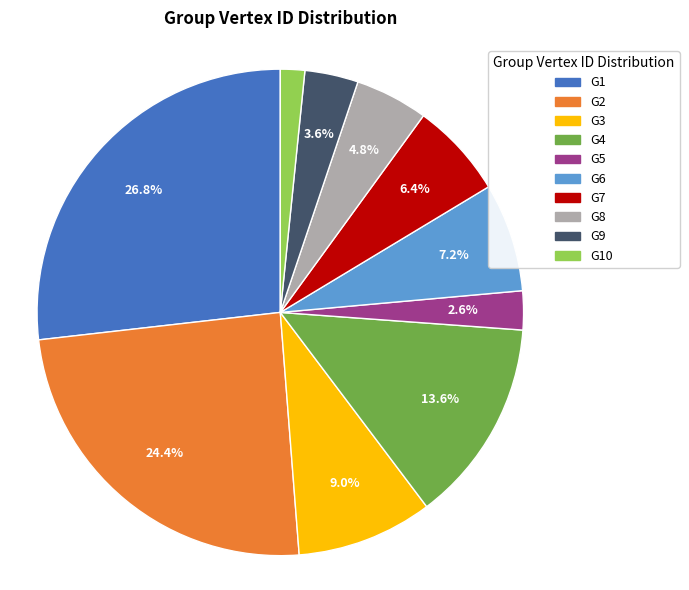

Between G5 and G7, which is larger?

G7